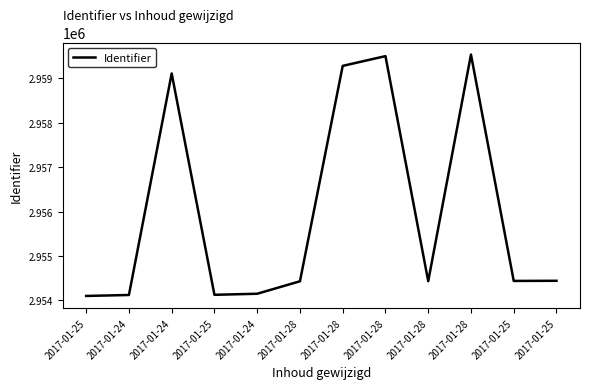

Where does the data first go above 2954436?

2017-01-24